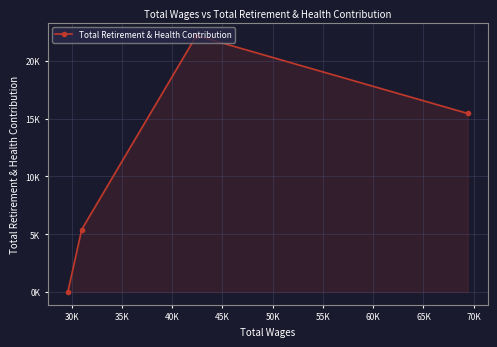

What is the maximum value shown in the chart?

22193